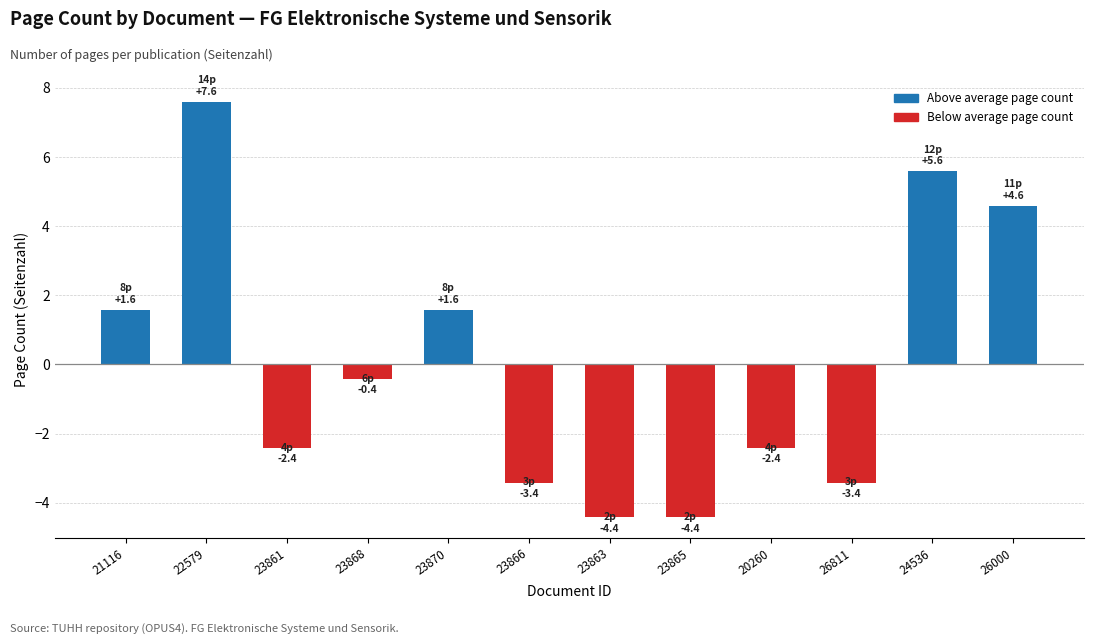

Does the chart contain stacked bars?

No